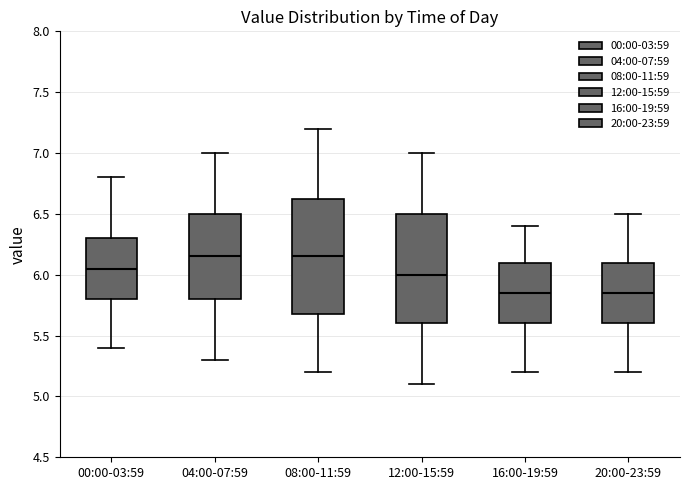

Reading left to right, transcribe this box plot: for each box, give where its median line is, the range the box spans, and where its two whiskers end, as read against the y-axis. The values are not printed on the chart, so give them approximately, as read against the axis.

00:00-03:59: median 6.05, box 5.80 to 6.30, whiskers 5.40 to 6.80
04:00-07:59: median 6.15, box 5.80 to 6.50, whiskers 5.30 to 7.00
08:00-11:59: median 6.15, box 5.70 to 6.65, whiskers 5.20 to 7.20
12:00-15:59: median 6.00, box 5.60 to 6.50, whiskers 5.10 to 7.00
16:00-19:59: median 5.85, box 5.60 to 6.10, whiskers 5.20 to 6.40
20:00-23:59: median 5.85, box 5.60 to 6.10, whiskers 5.20 to 6.50